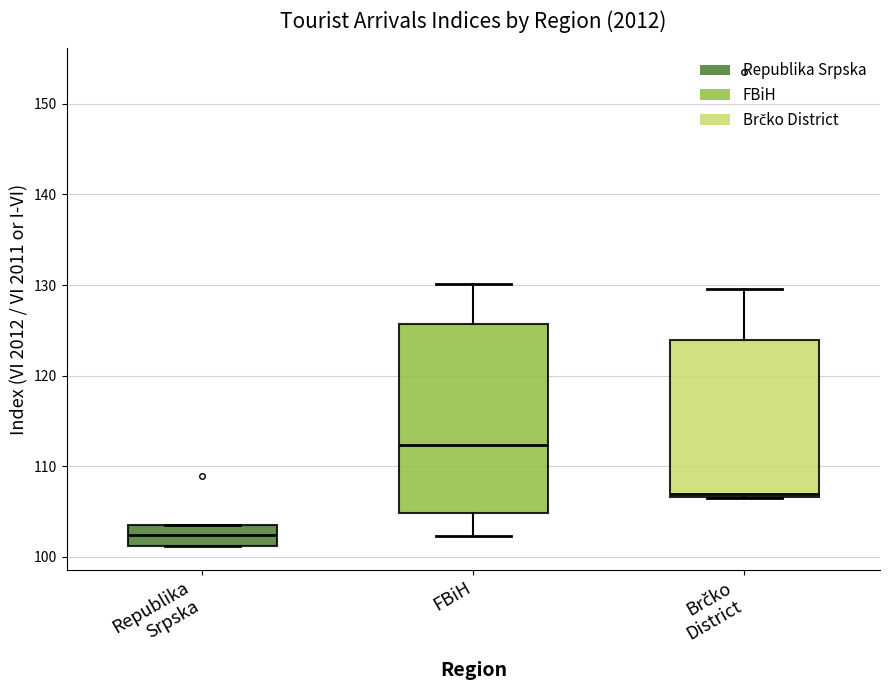

Which box's median line is the highest?

FBiH